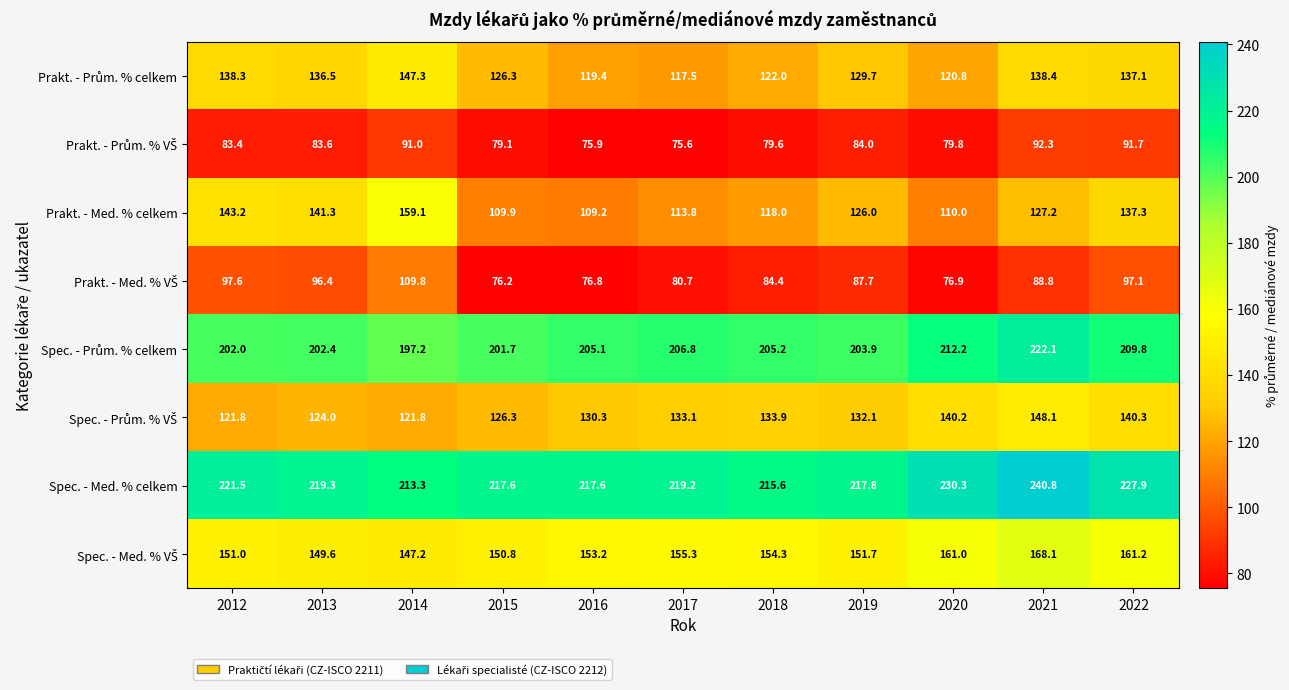

What is the maximum value shown in the chart?

240.8